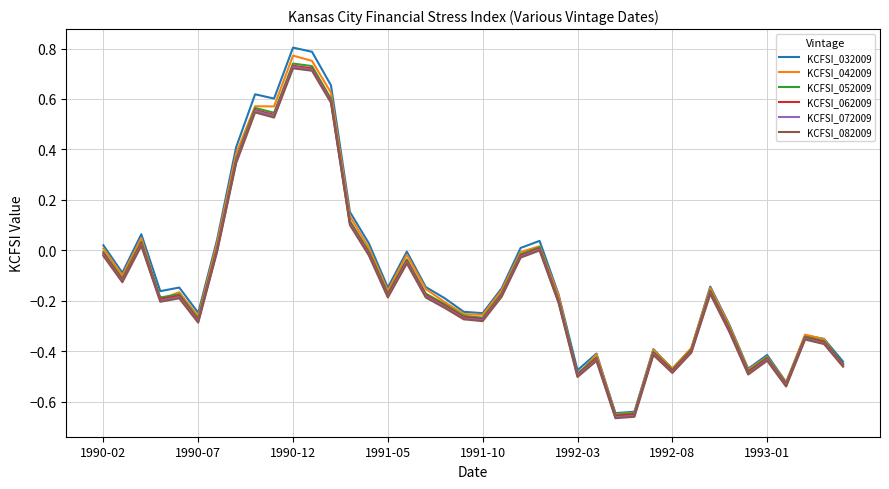

Which series has the widest spread of values?

KCFSI_032009